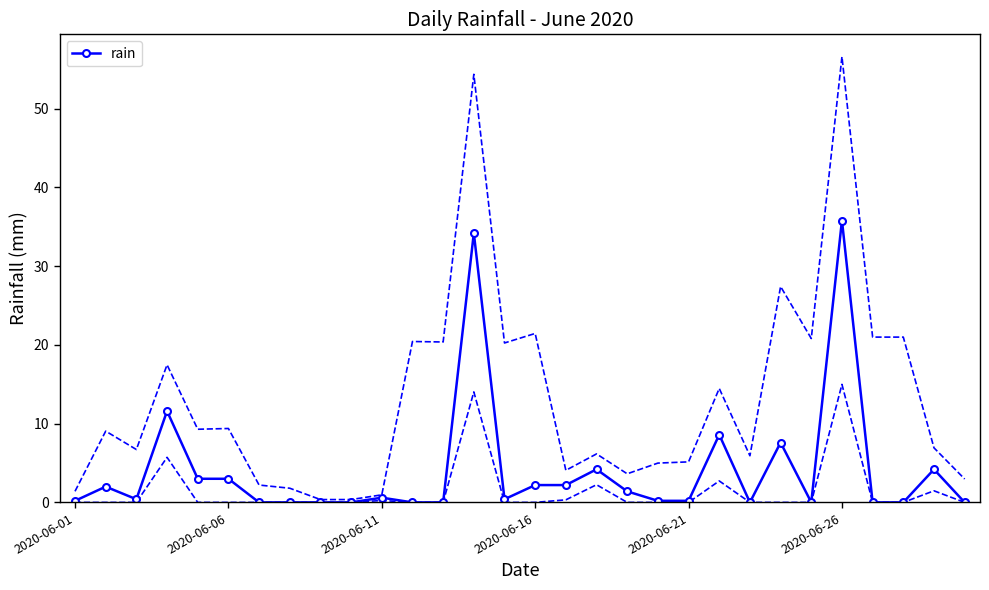

True or false: the data has more than 1 interior local peaks.

True